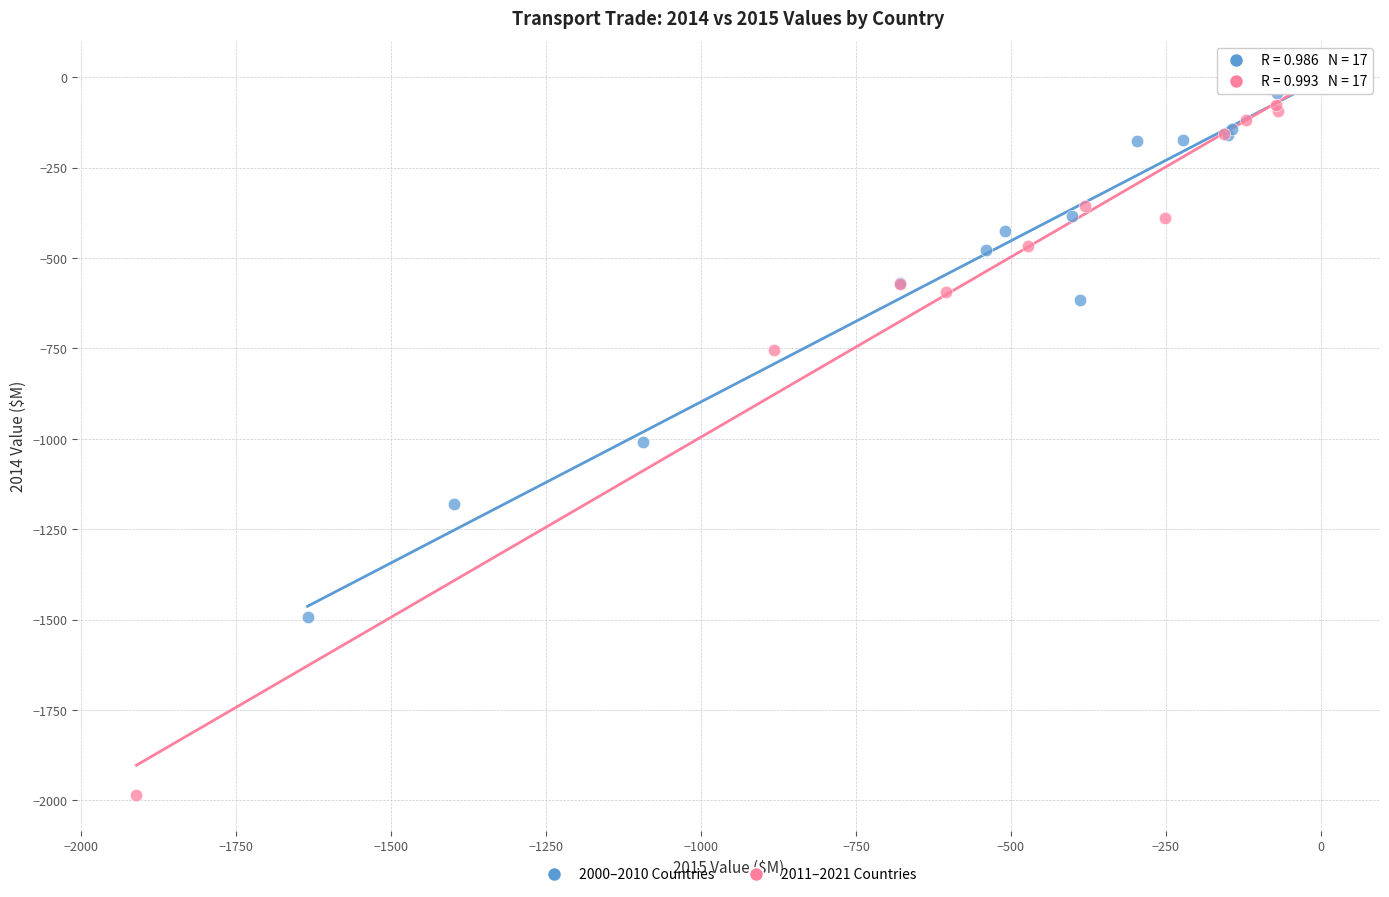

What are all the series names shown in the legend?

2000–2010 Countries, 2011–2021 Countries